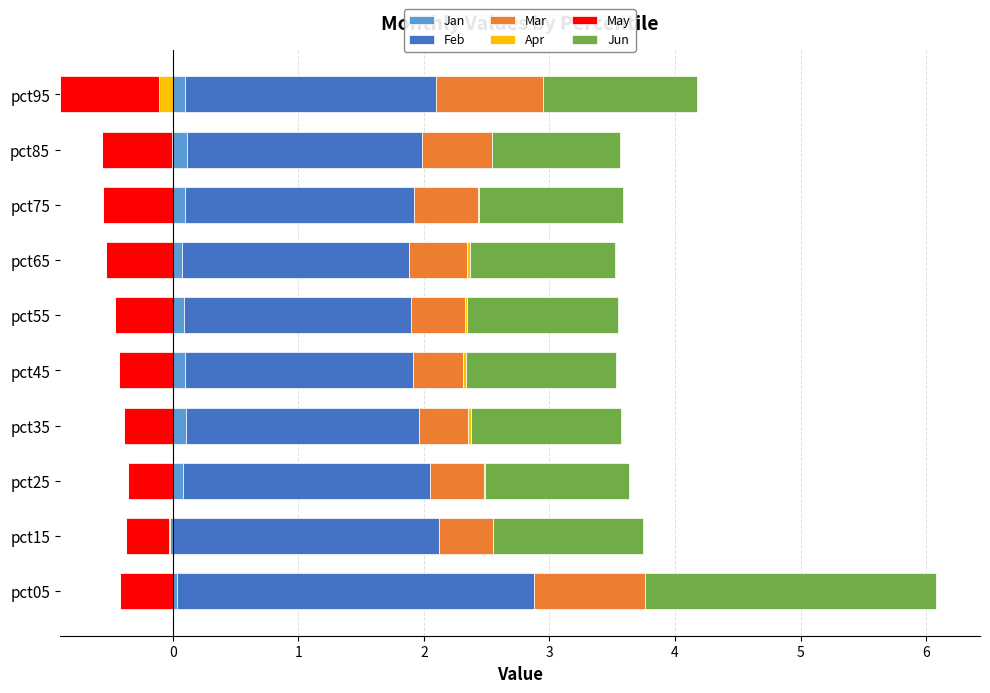

At −1, list the series in order from smallest to largest.

Apr, Jan, May, Mar, Jun, Feb